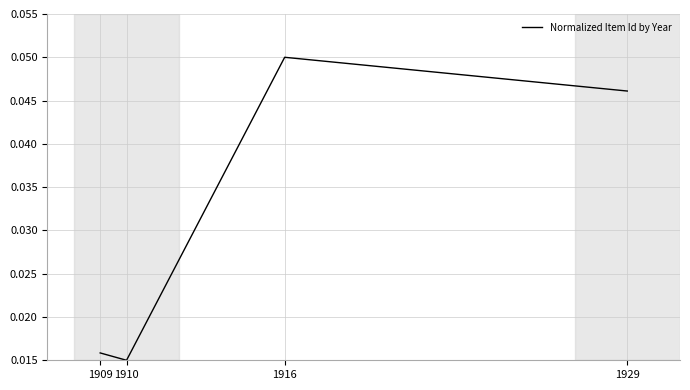

Where is the first local minimum?

1910